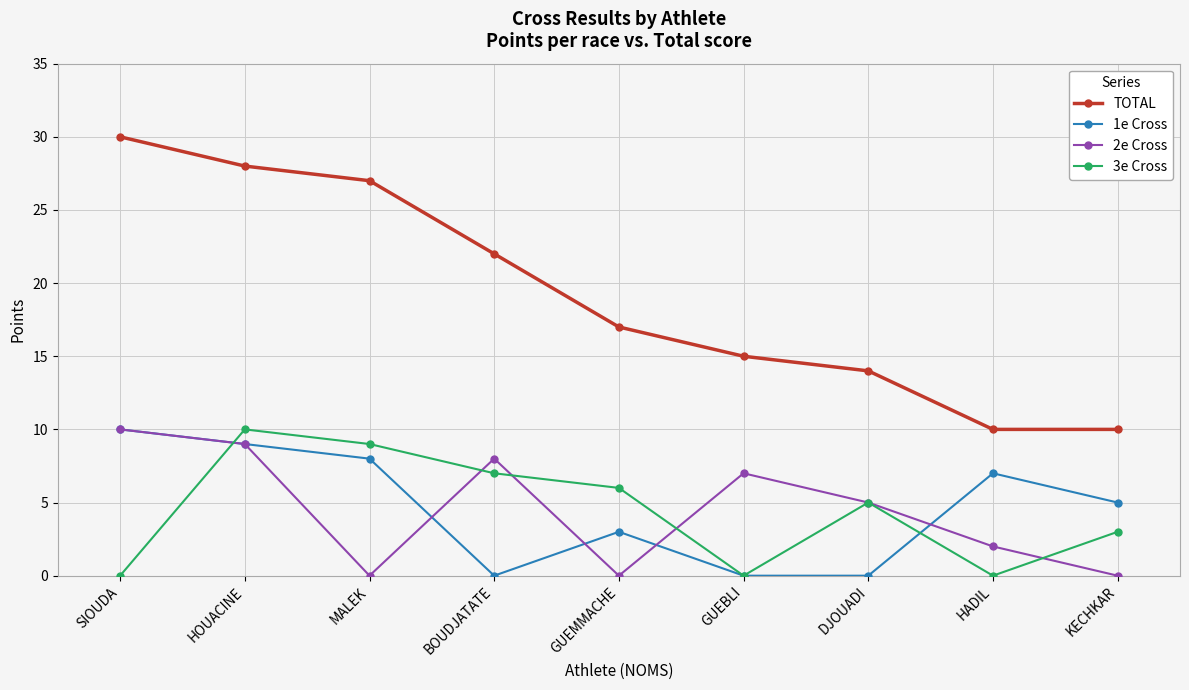

What is the difference between the highest and lowest values at MALEK?

27